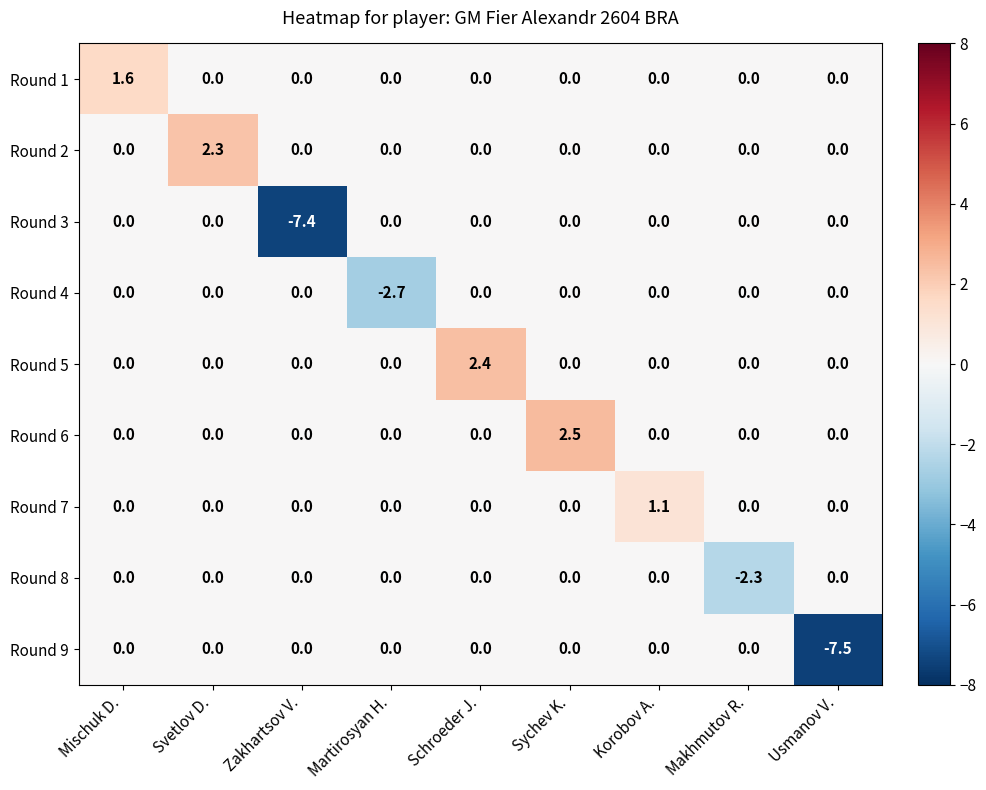

What is the total value across all series at Sychev K.?

2.5